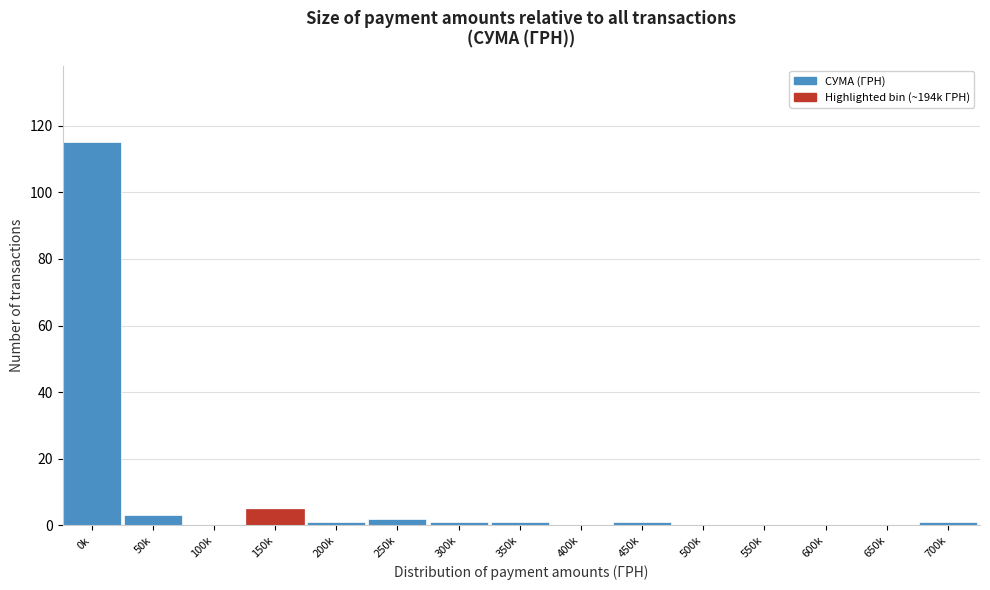

Reading left to right, transcribe all the data shown in this chart.

0k=115	50k=3	100k=0	150k=5	200k=1	250k=2	300k=1	350k=1	400k=0	450k=1	500k=0	550k=0	600k=0	650k=0	700k=1